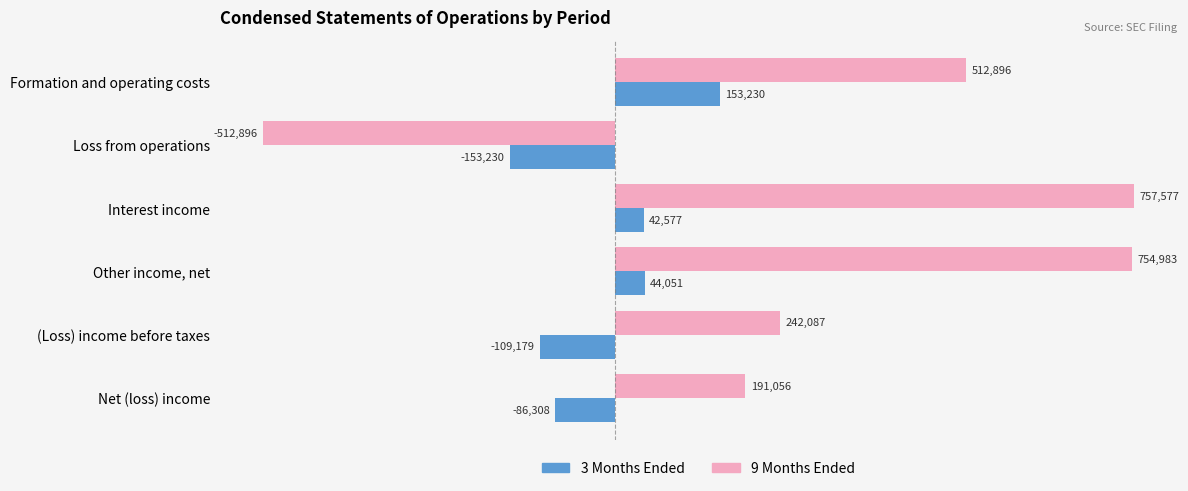

What is the average value of the 3 Months Ended series?

-18143